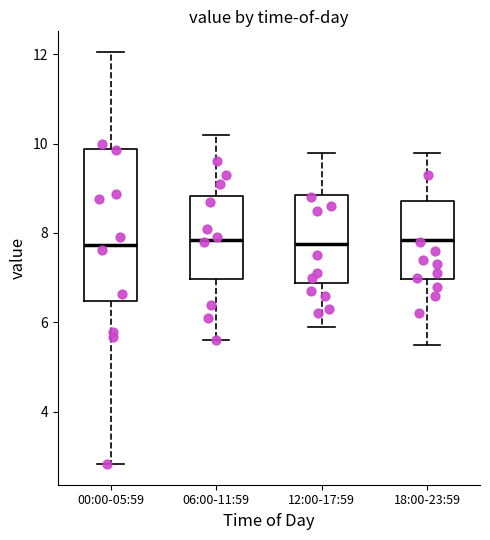

Reading left to right, read every box against the y-axis: the position of its median line, the range the box covers, and the ends of its whiskers. The values are not printed on the chart, so give them approximately, as read against the axis.

00:00-05:59: median 7.8, box 6.4 to 9.8, whiskers 2.8 to 12.0
06:00-11:59: median 7.8, box 7.0 to 8.8, whiskers 5.6 to 10.2
12:00-17:59: median 7.8, box 6.8 to 8.8, whiskers 6.0 to 9.8
18:00-23:59: median 7.8, box 7.0 to 8.8, whiskers 5.6 to 9.8